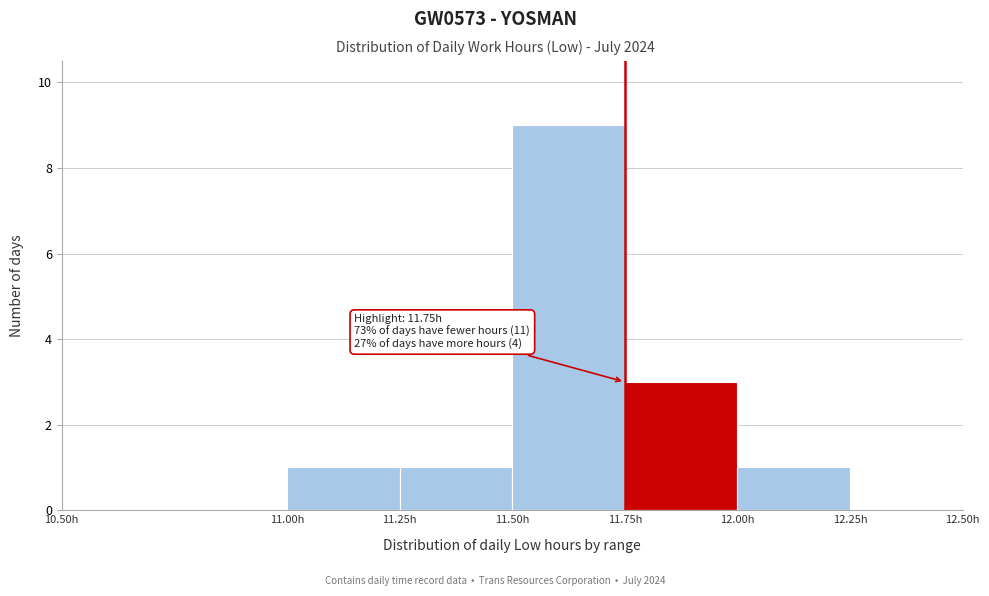

Over which range of the x-axis is the bar tallest?

11.50 to 11.75